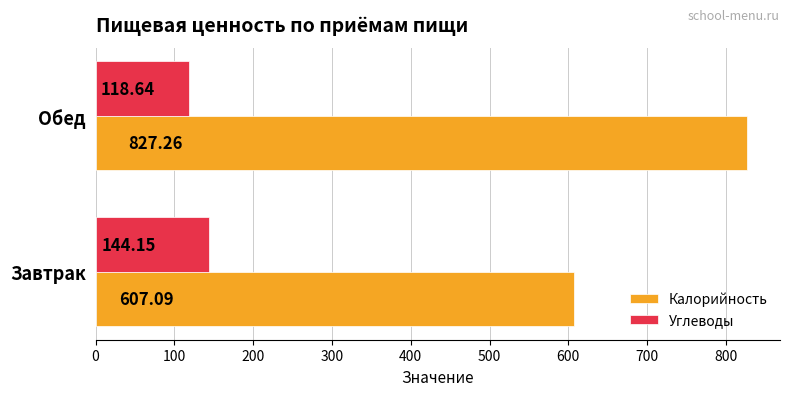

Between Завтрак and Обед, which series saw the biggest shift?

Калорийность